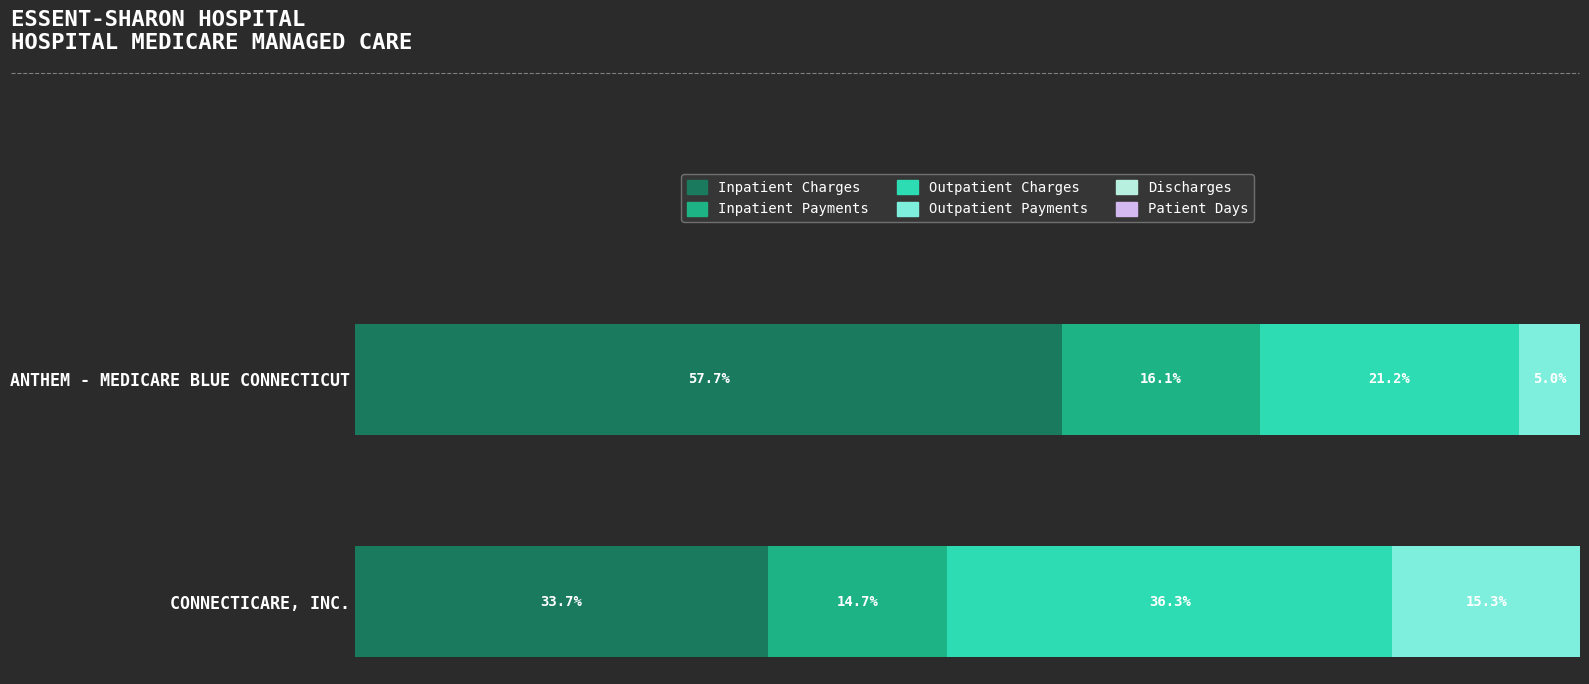

What is the sum of all Inpatient Charges values?

91.4